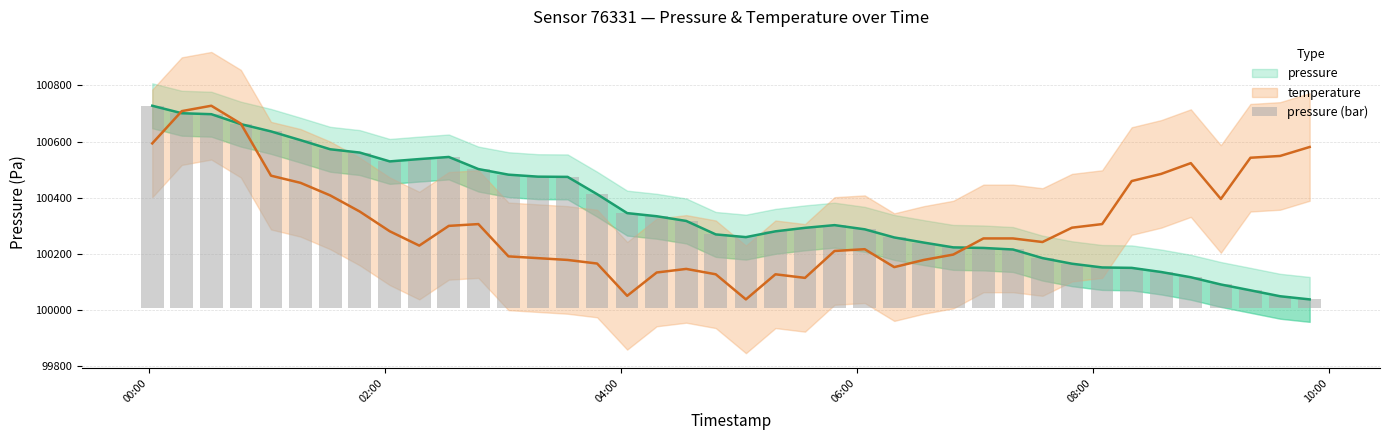

How many categories are shown in the chart?

40